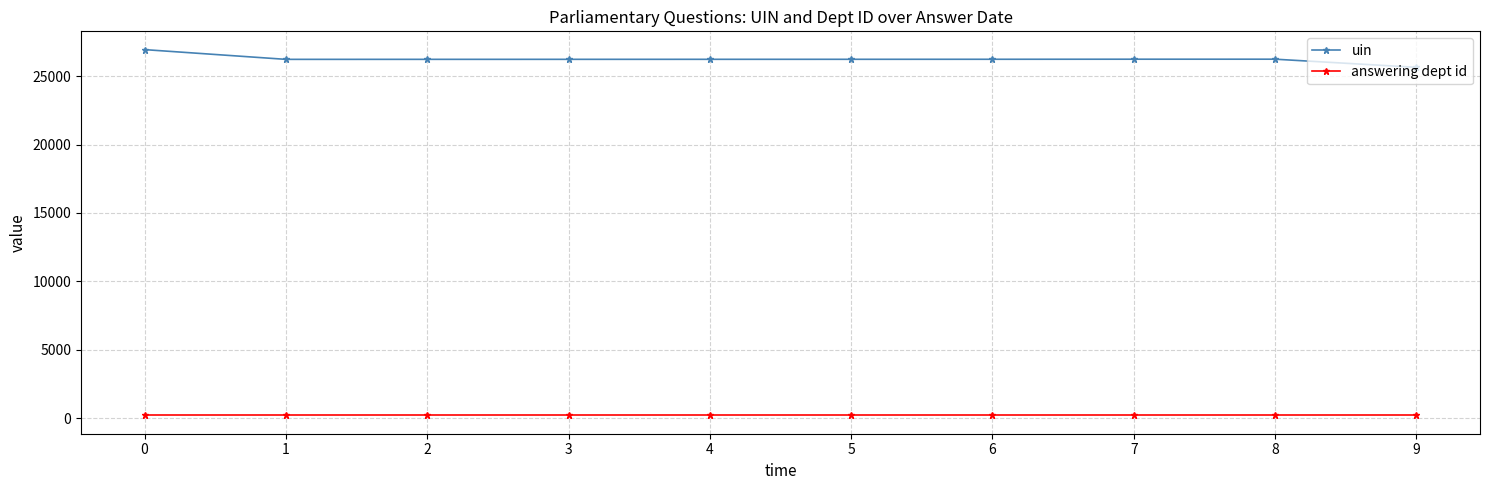

What are all the series names shown in the legend?

uin, answering dept id